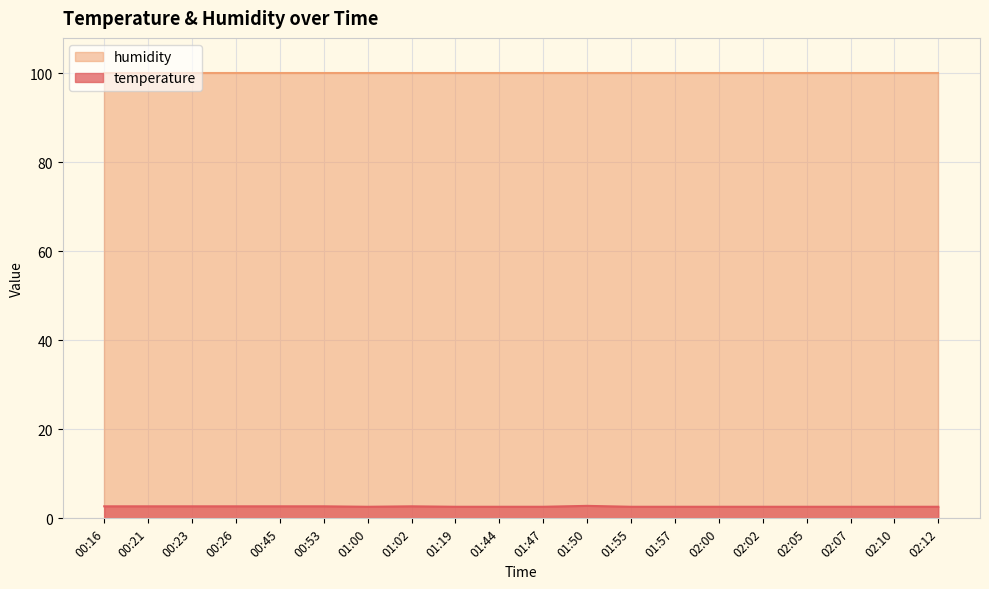

Rank the categories by value from highest to lowest.

01:50, 00:16, 00:21, 00:23, 00:26, 00:45, 00:53, 01:02, 01:00, 01:19, 01:44, 01:47, 01:55, 01:57, 02:00, 02:02, 02:05, 02:07, 02:10, 02:12